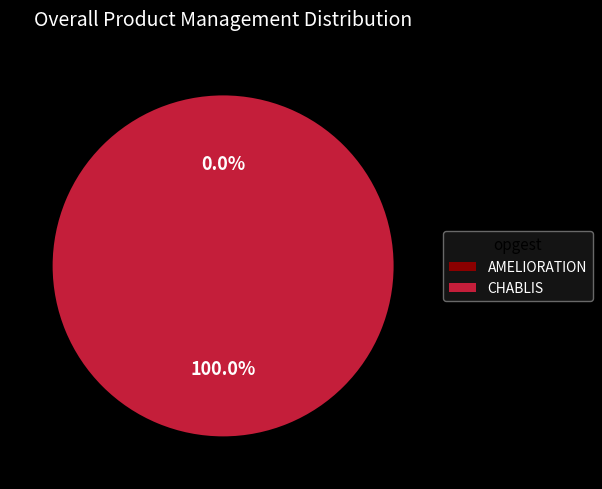

What is the majority slice?

CHABLIS